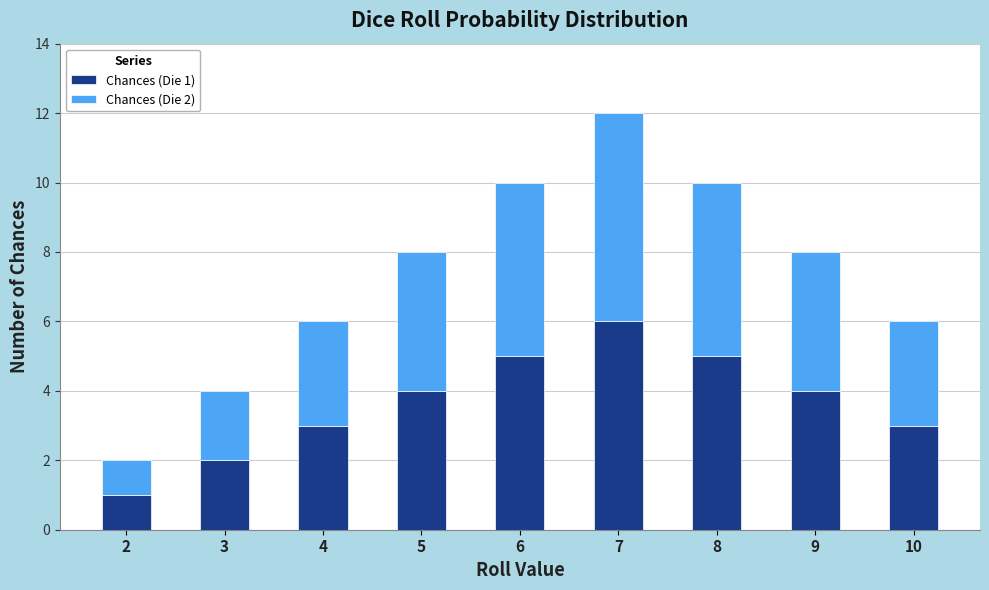

What is the sum of all Chances (Die 1) values?

33